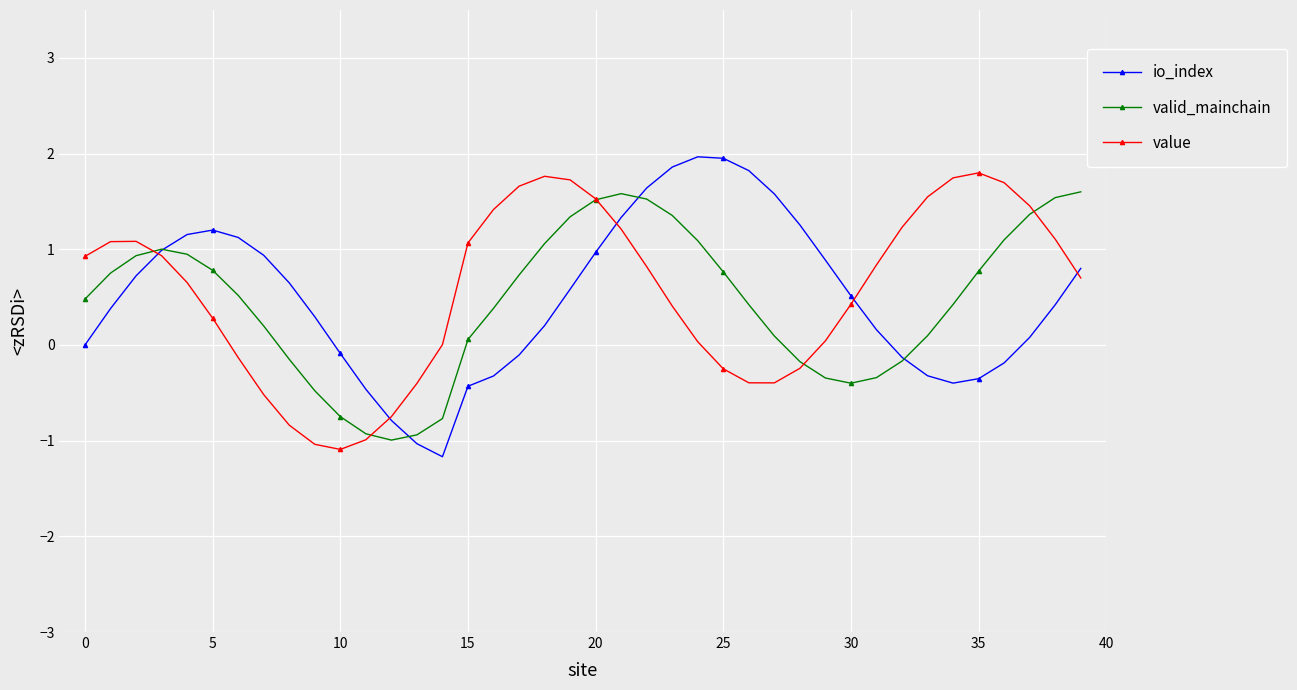

True or false: valid_mainchain has more than 2 points higher than both neighbors.

False